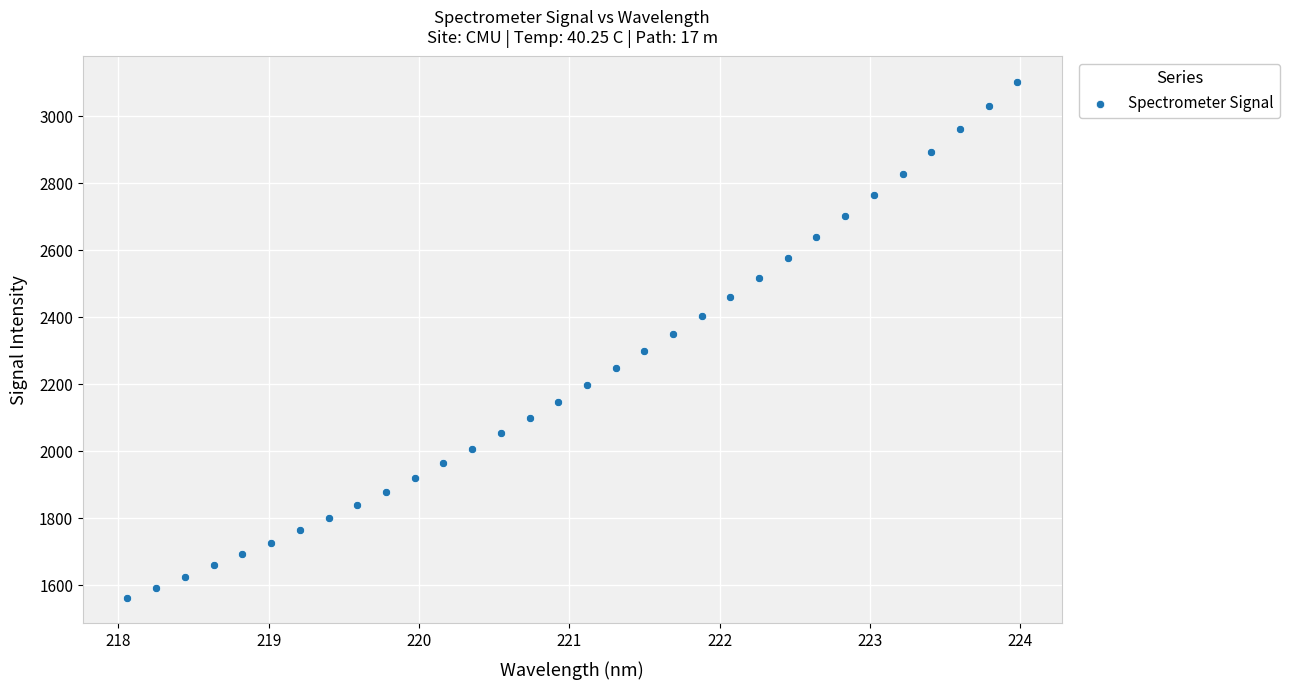

What is the range of X values (max minus min)?

5.9